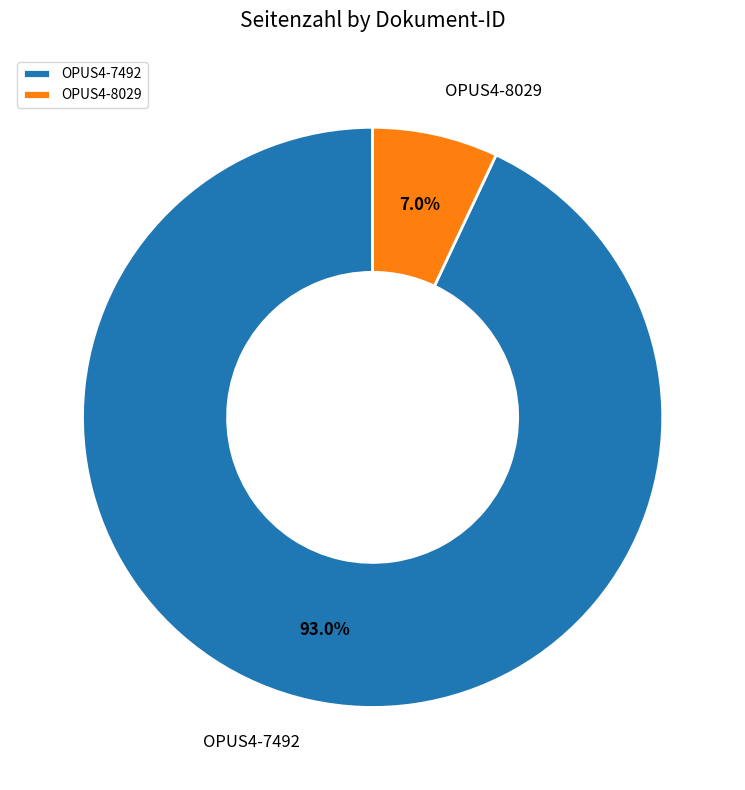

To the nearest percent, what portion does OPUS4-7492 represent?

93%